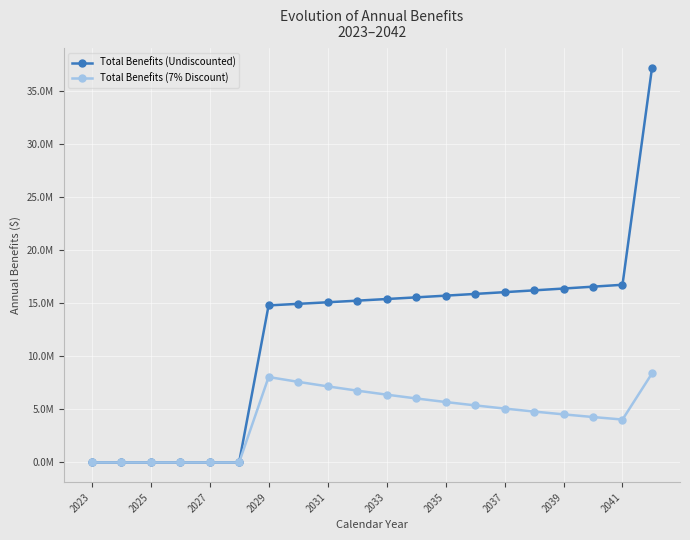

What are all the series names shown in the legend?

Total Benefits (Undiscounted), Total Benefits (7% Discount)